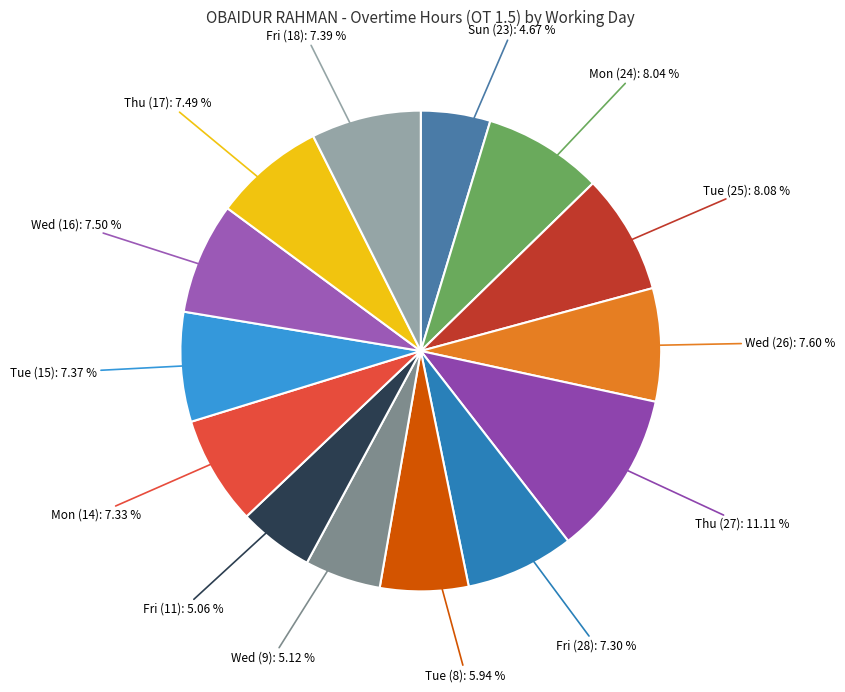

Count the number of slices in the pie.

14